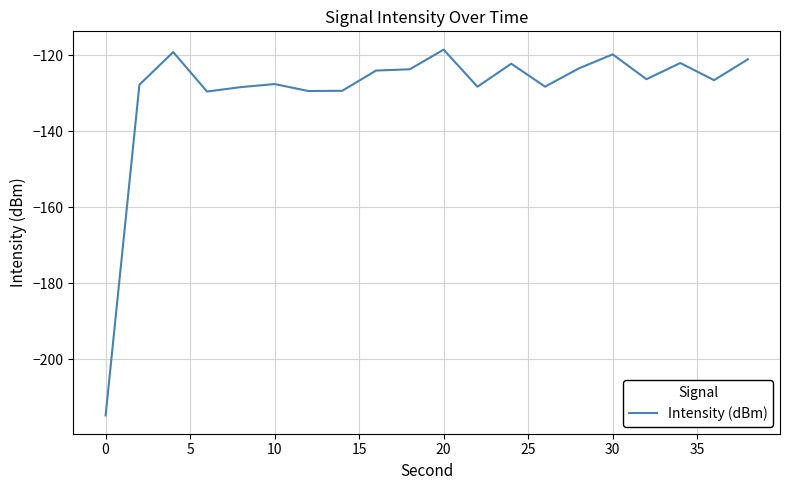

What is the greatest value displayed?

-118.5